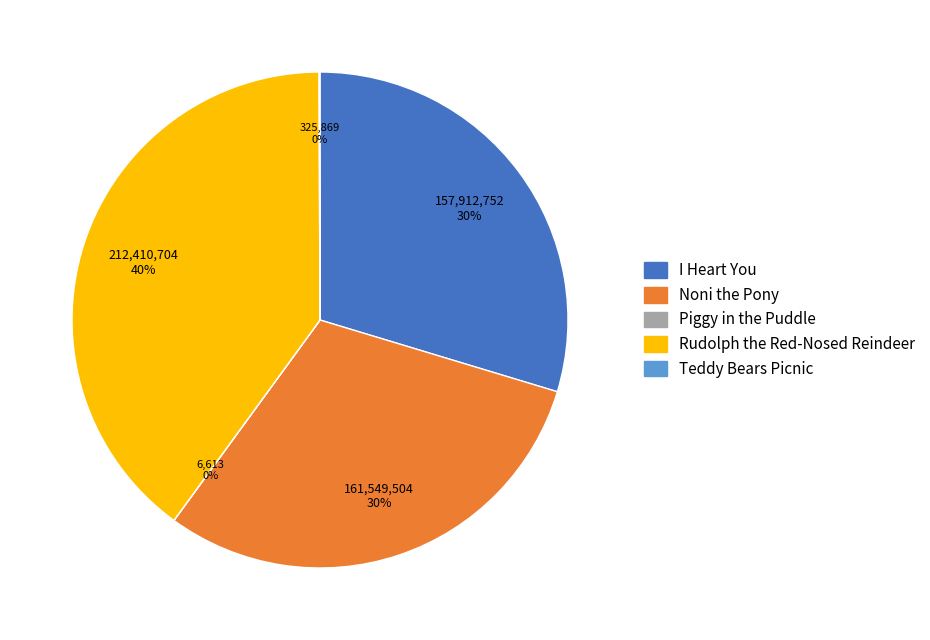

Combined, do Noni the Pony and Rudolph the Red-Nosed Reindeer account for over 50%?

Yes